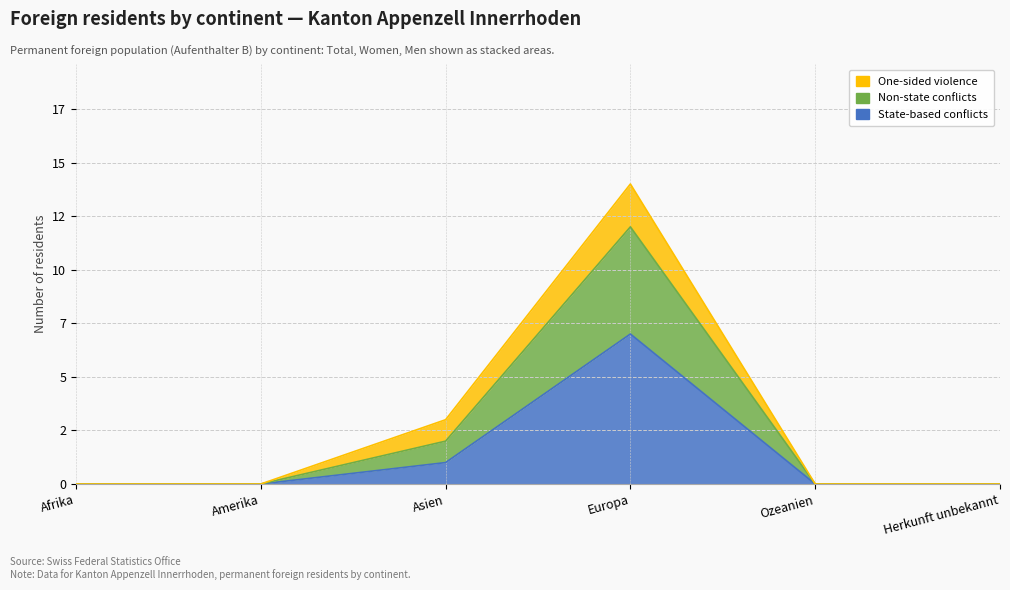

At which label does Non-state conflicts reach its minimum?

Afrika